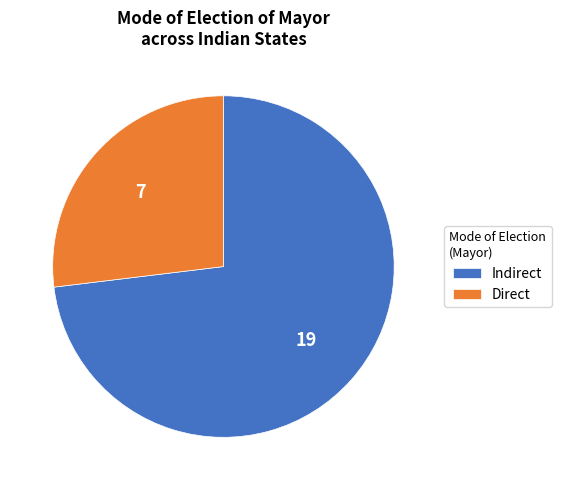

Which has a higher value, Direct or Indirect?

Indirect